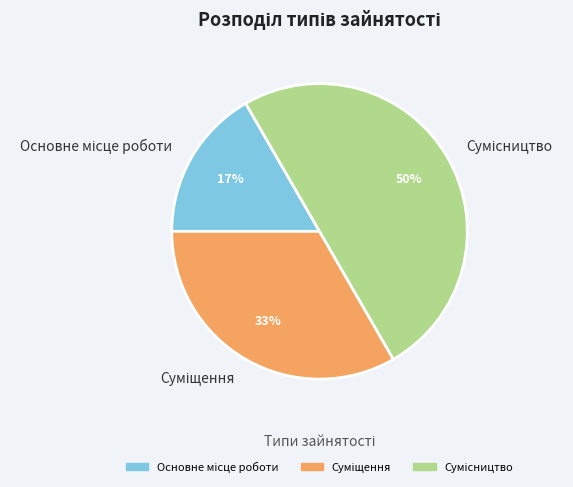

To the nearest percent, what is the average slice percentage?

33%